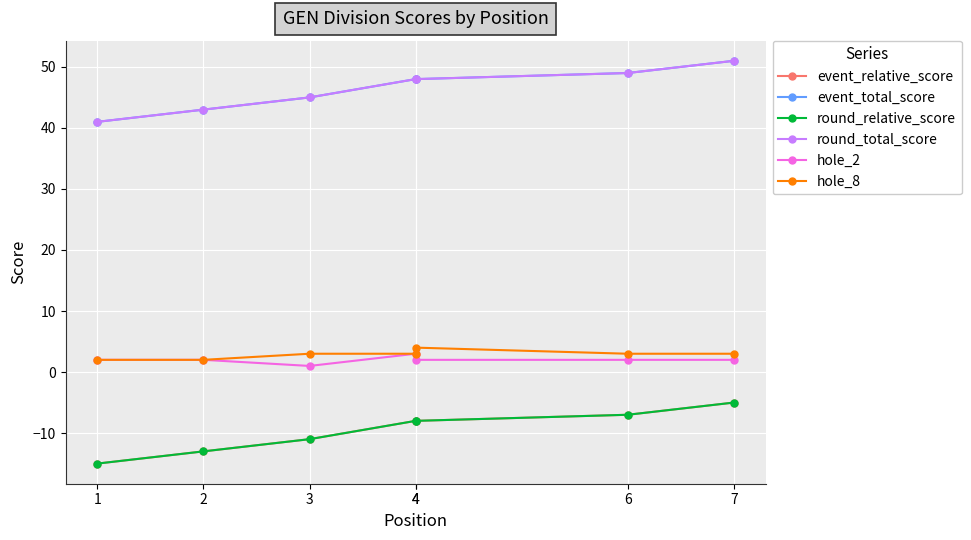

Between 2 and 7, which series saw the biggest shift?

event_relative_score